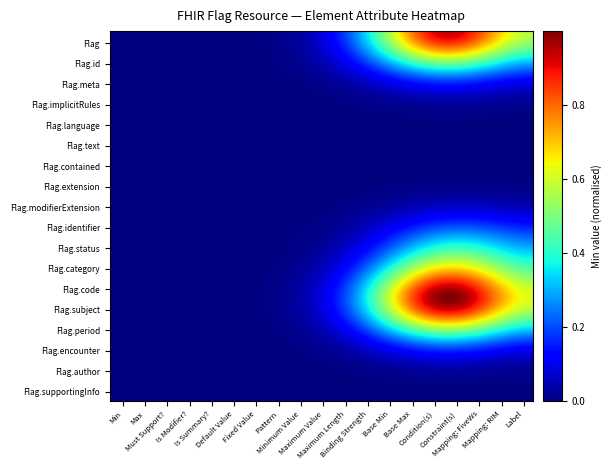

Reading left to right, list all the values displayed in this chart.

Flag: Min=0	Max=0	Must Support?=0	Is Modifier?=0	Is Summary?=0	Default Value=0	Fixed Value=0	Pattern=0	Minimum Value=0	Maximum Value=0	Maximum Length=0	Binding Strength=0	Base Min=0	Base Max=0	Condition(s)=1	Constraint(s)=1	Mapping: FiveWs=0	Mapping: RIM=0	Label=0
Flag.id: Min=0	Max=0	Must Support?=0	Is Modifier?=0	Is Summary?=0	Default Value=0	Fixed Value=0	Pattern=0	Minimum Value=0	Maximum Value=0	Maximum Length=0	Binding Strength=0	Base Min=0	Base Max=0	Condition(s)=0	Constraint(s)=0	Mapping: FiveWs=0	Mapping: RIM=0	Label=0
Flag.meta: Min=0	Max=0	Must Support?=0	Is Modifier?=0	Is Summary?=0	Default Value=0	Fixed Value=0	Pattern=0	Minimum Value=0	Maximum Value=0	Maximum Length=0	Binding Strength=0	Base Min=0	Base Max=0	Condition(s)=0	Constraint(s)=0	Mapping: FiveWs=0	Mapping: RIM=0	Label=0
Flag.implicitRules: Min=0	Max=0	Must Support?=0	Is Modifier?=0	Is Summary?=0	Default Value=0	Fixed Value=0	Pattern=0	Minimum Value=0	Maximum Value=0	Maximum Length=0	Binding Strength=0	Base Min=0	Base Max=0	Condition(s)=0	Constraint(s)=0	Mapping: FiveWs=0	Mapping: RIM=0	Label=0
Flag.language: Min=0	Max=0	Must Support?=0	Is Modifier?=0	Is Summary?=0	Default Value=0	Fixed Value=0	Pattern=0	Minimum Value=0	Maximum Value=0	Maximum Length=0	Binding Strength=0	Base Min=0	Base Max=0	Condition(s)=0	Constraint(s)=0	Mapping: FiveWs=0	Mapping: RIM=0	Label=0
Flag.text: Min=0	Max=0	Must Support?=0	Is Modifier?=0	Is Summary?=0	Default Value=0	Fixed Value=0	Pattern=0	Minimum Value=0	Maximum Value=0	Maximum Length=0	Binding Strength=0	Base Min=0	Base Max=0	Condition(s)=0	Constraint(s)=0	Mapping: FiveWs=0	Mapping: RIM=0	Label=0
Flag.contained: Min=0	Max=0	Must Support?=0	Is Modifier?=0	Is Summary?=0	Default Value=0	Fixed Value=0	Pattern=0	Minimum Value=0	Maximum Value=0	Maximum Length=0	Binding Strength=0	Base Min=0	Base Max=0	Condition(s)=0	Constraint(s)=0	Mapping: FiveWs=0	Mapping: RIM=0	Label=0
Flag.extension: Min=0	Max=0	Must Support?=0	Is Modifier?=0	Is Summary?=0	Default Value=0	Fixed Value=0	Pattern=0	Minimum Value=0	Maximum Value=0	Maximum Length=0	Binding Strength=0	Base Min=0	Base Max=0	Condition(s)=0	Constraint(s)=0	Mapping: FiveWs=0	Mapping: RIM=0	Label=0
Flag.modifierExtension: Min=0	Max=0	Must Support?=0	Is Modifier?=0	Is Summary?=0	Default Value=0	Fixed Value=0	Pattern=0	Minimum Value=0	Maximum Value=0	Maximum Length=0	Binding Strength=0	Base Min=0	Base Max=0	Condition(s)=0	Constraint(s)=0	Mapping: FiveWs=0	Mapping: RIM=0	Label=0
Flag.identifier: Min=0	Max=0	Must Support?=0	Is Modifier?=0	Is Summary?=0	Default Value=0	Fixed Value=0	Pattern=0	Minimum Value=0	Maximum Value=0	Maximum Length=0	Binding Strength=0	Base Min=0	Base Max=0	Condition(s)=0	Constraint(s)=0	Mapping: FiveWs=0	Mapping: RIM=0	Label=0
Flag.status: Min=0	Max=0	Must Support?=0	Is Modifier?=0	Is Summary?=0	Default Value=0	Fixed Value=0	Pattern=0	Minimum Value=0	Maximum Value=0	Maximum Length=0	Binding Strength=0	Base Min=0	Base Max=0	Condition(s)=0	Constraint(s)=1	Mapping: FiveWs=0	Mapping: RIM=0	Label=0
Flag.category: Min=0	Max=0	Must Support?=0	Is Modifier?=0	Is Summary?=0	Default Value=0	Fixed Value=0	Pattern=0	Minimum Value=0	Maximum Value=0	Maximum Length=0	Binding Strength=0	Base Min=0	Base Max=0	Condition(s)=0	Constraint(s)=0	Mapping: FiveWs=0	Mapping: RIM=0	Label=0
Flag.code: Min=0	Max=0	Must Support?=0	Is Modifier?=0	Is Summary?=0	Default Value=0	Fixed Value=0	Pattern=0	Minimum Value=0	Maximum Value=0	Maximum Length=0	Binding Strength=0	Base Min=0	Base Max=0	Condition(s)=1	Constraint(s)=1	Mapping: FiveWs=0	Mapping: RIM=0	Label=0
Flag.subject: Min=0	Max=0	Must Support?=0	Is Modifier?=0	Is Summary?=0	Default Value=0	Fixed Value=0	Pattern=0	Minimum Value=0	Maximum Value=0	Maximum Length=0	Binding Strength=0	Base Min=0	Base Max=0	Condition(s)=1	Constraint(s)=1	Mapping: FiveWs=0	Mapping: RIM=0	Label=0
Flag.period: Min=0	Max=0	Must Support?=0	Is Modifier?=0	Is Summary?=0	Default Value=0	Fixed Value=0	Pattern=0	Minimum Value=0	Maximum Value=0	Maximum Length=0	Binding Strength=0	Base Min=0	Base Max=0	Condition(s)=0	Constraint(s)=0	Mapping: FiveWs=0	Mapping: RIM=0	Label=0
Flag.encounter: Min=0	Max=0	Must Support?=0	Is Modifier?=0	Is Summary?=0	Default Value=0	Fixed Value=0	Pattern=0	Minimum Value=0	Maximum Value=0	Maximum Length=0	Binding Strength=0	Base Min=0	Base Max=0	Condition(s)=0	Constraint(s)=0	Mapping: FiveWs=0	Mapping: RIM=0	Label=0
Flag.author: Min=0	Max=0	Must Support?=0	Is Modifier?=0	Is Summary?=0	Default Value=0	Fixed Value=0	Pattern=0	Minimum Value=0	Maximum Value=0	Maximum Length=0	Binding Strength=0	Base Min=0	Base Max=0	Condition(s)=0	Constraint(s)=0	Mapping: FiveWs=0	Mapping: RIM=0	Label=0
Flag.supportingInfo: Min=0	Max=0	Must Support?=0	Is Modifier?=0	Is Summary?=0	Default Value=0	Fixed Value=0	Pattern=0	Minimum Value=0	Maximum Value=0	Maximum Length=0	Binding Strength=0	Base Min=0	Base Max=0	Condition(s)=0	Constraint(s)=0	Mapping: FiveWs=0	Mapping: RIM=0	Label=0